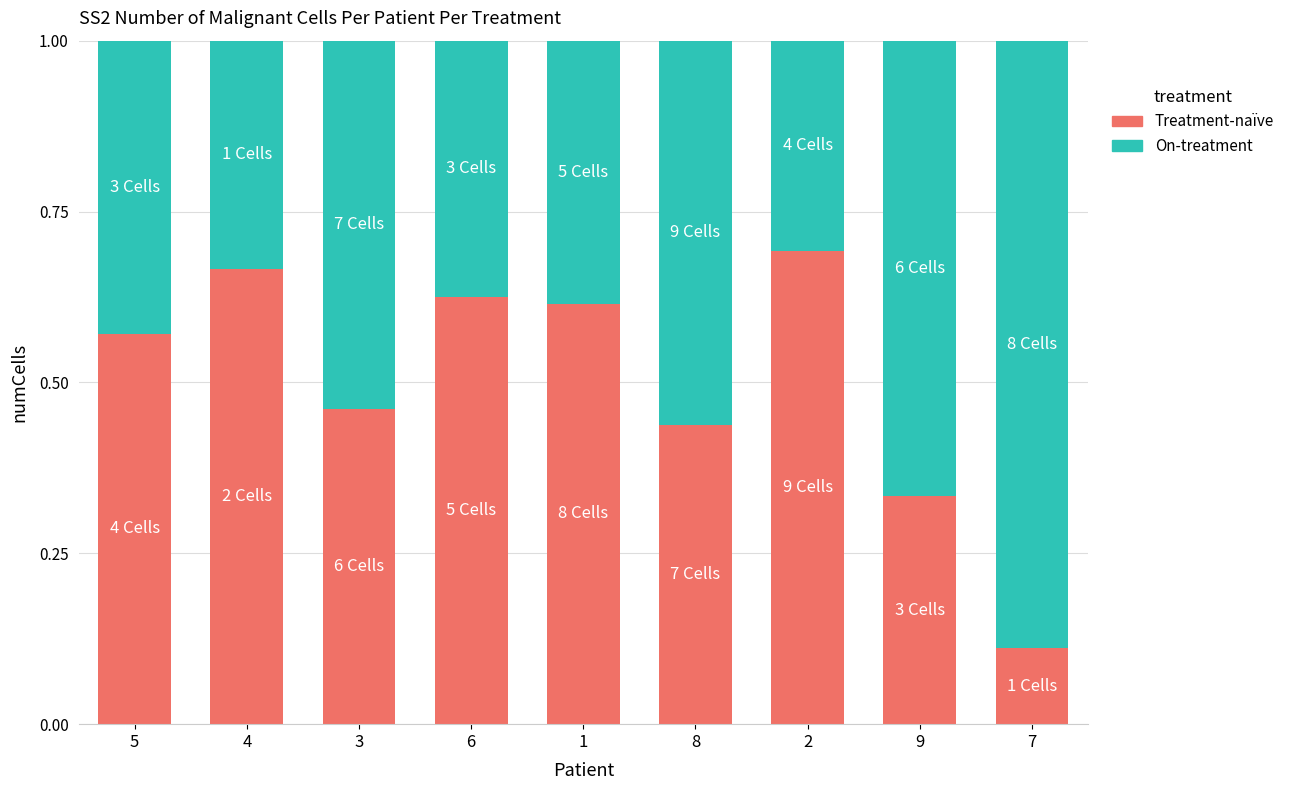

What is the sum of the Treatment-naïve values at 2 and 3?

1.2